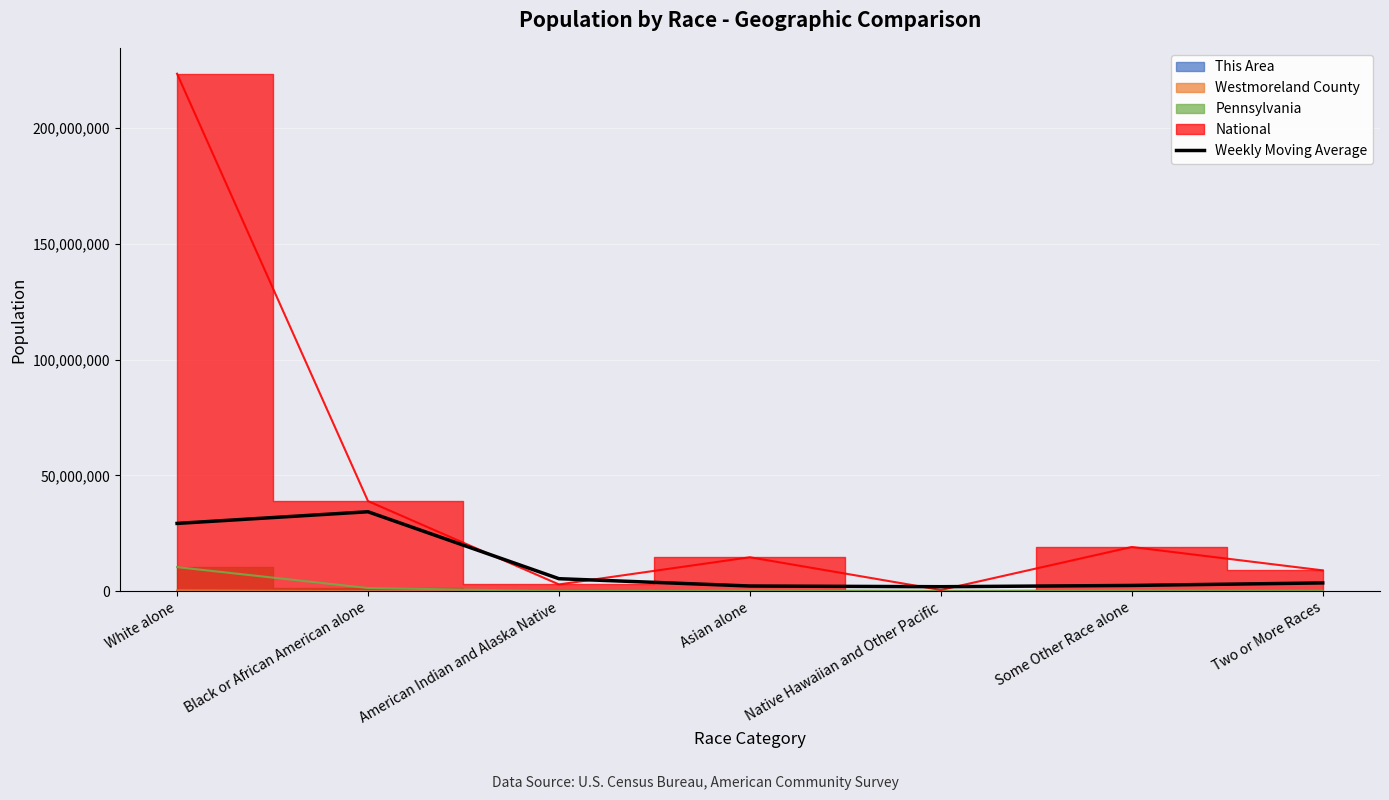

What is the ratio of the value at Two or More Races to the value at White alone?

0.1